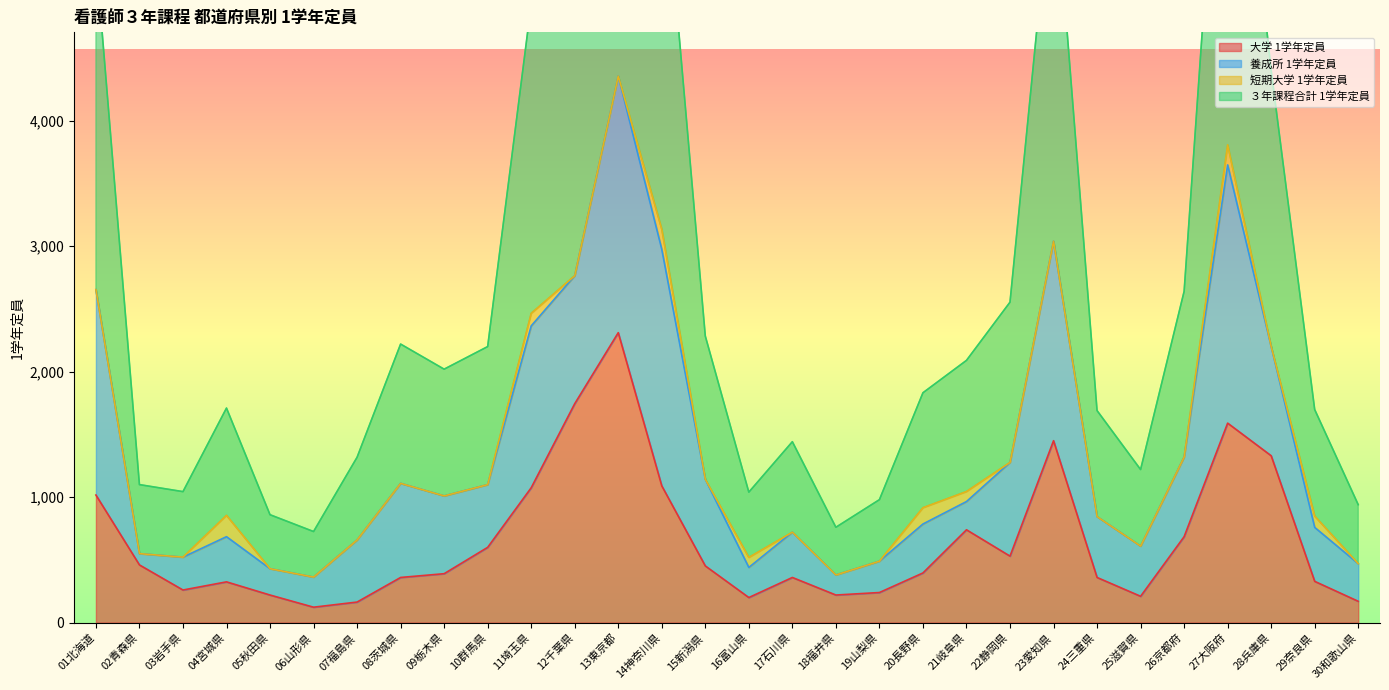

True or false: 大学 1学年定員 and ３年課程合計 1学年定員 cross at least once.

False